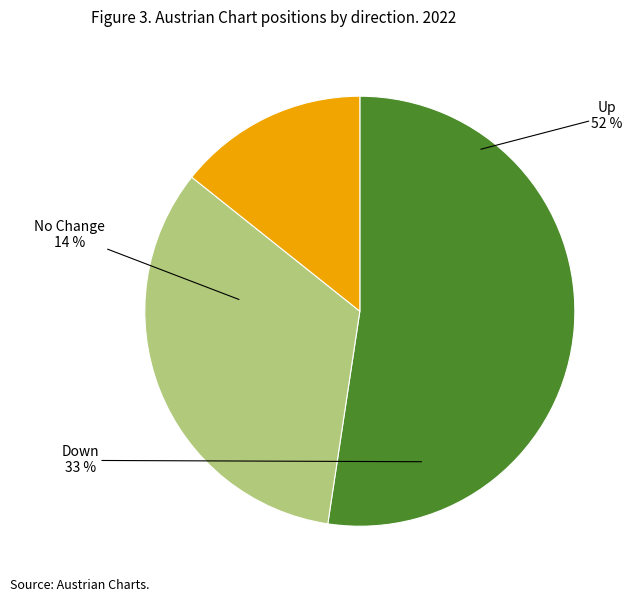

The up slice represents 52% of the pie. True or false?

True